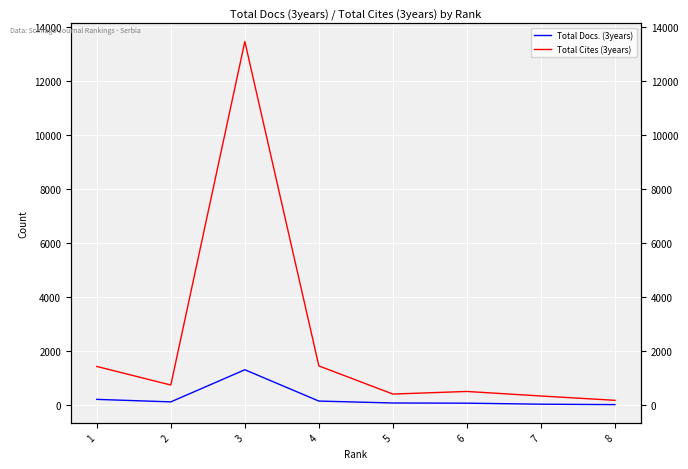

Is it true that Total Docs. (3years) equals 222 at 1?

True